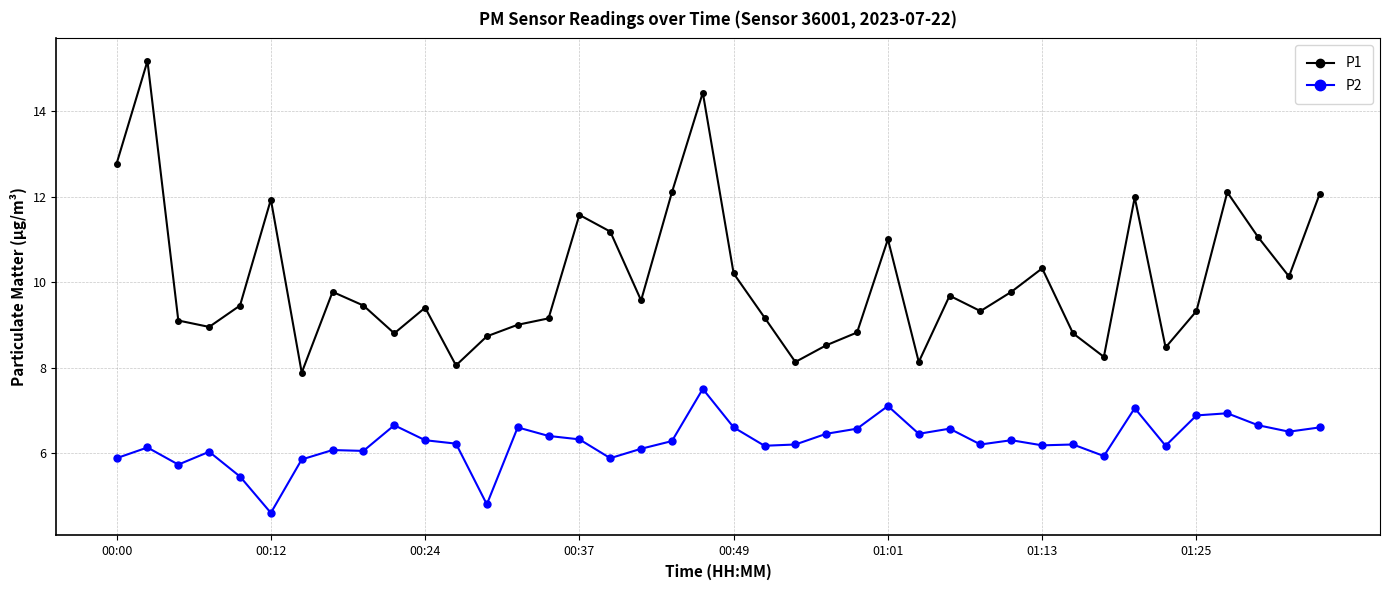

Which series has the largest total across all categories?

P1